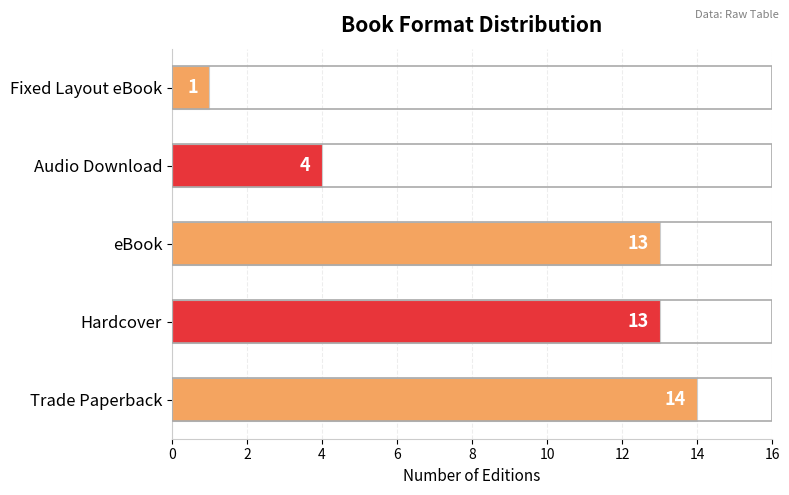

Reading bottom to top, transcribe all the data shown in this chart.

14	13	13	4	1